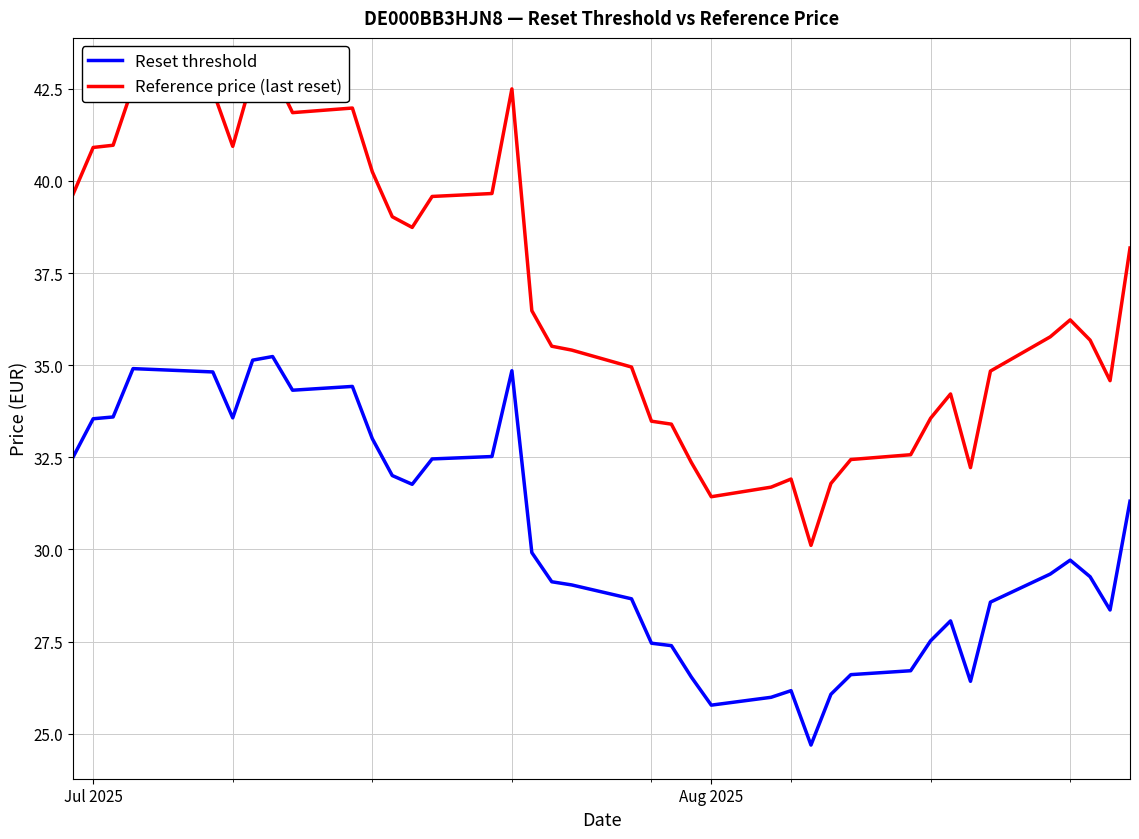

What is the average value of the Reference price (last reset) series?

36.8